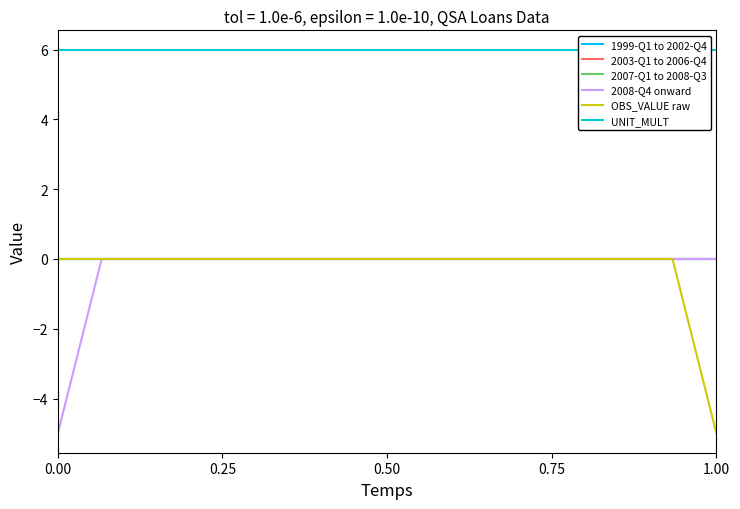

Which series has the largest range (max minus min)?

2008-Q4 onward